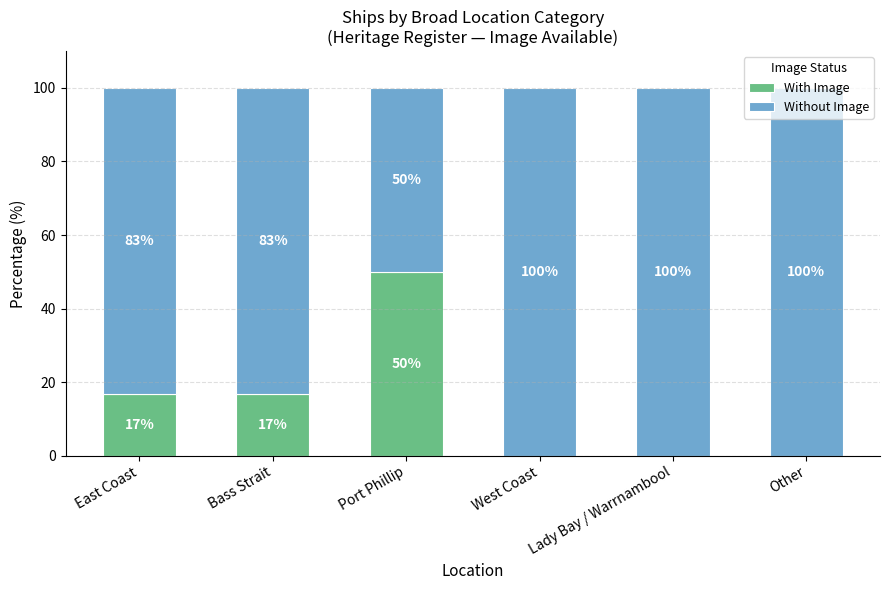

Are the bars horizontal?

No